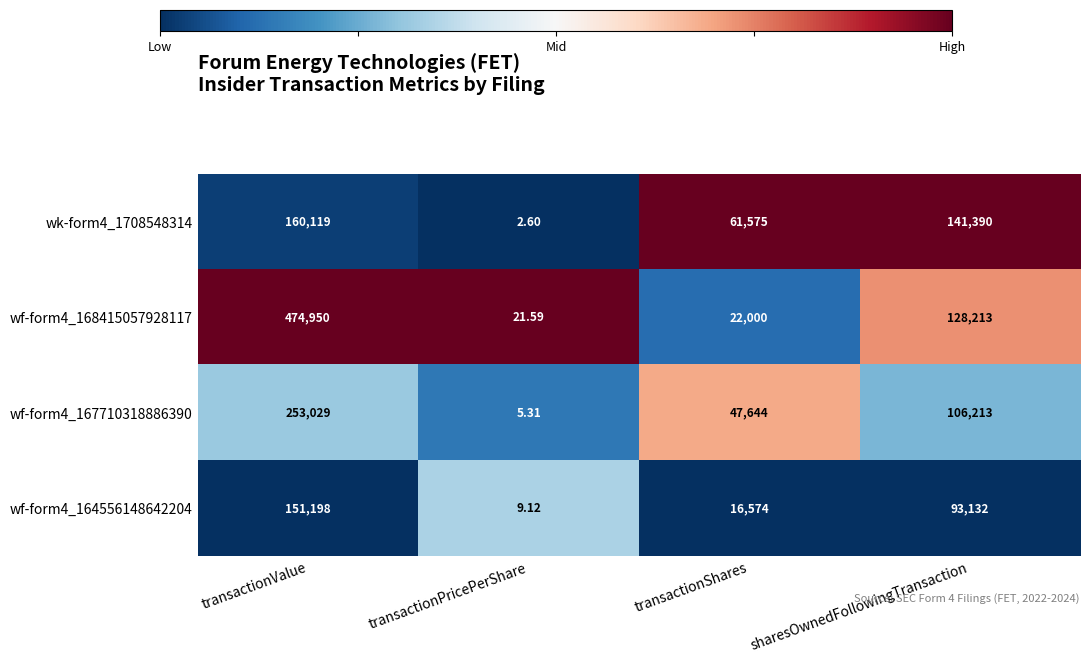

List the labels in order of wf-form4_167710318886390 value, smallest first.

transactionPricePerShare, transactionShares, sharesOwnedFollowingTransaction, transactionValue